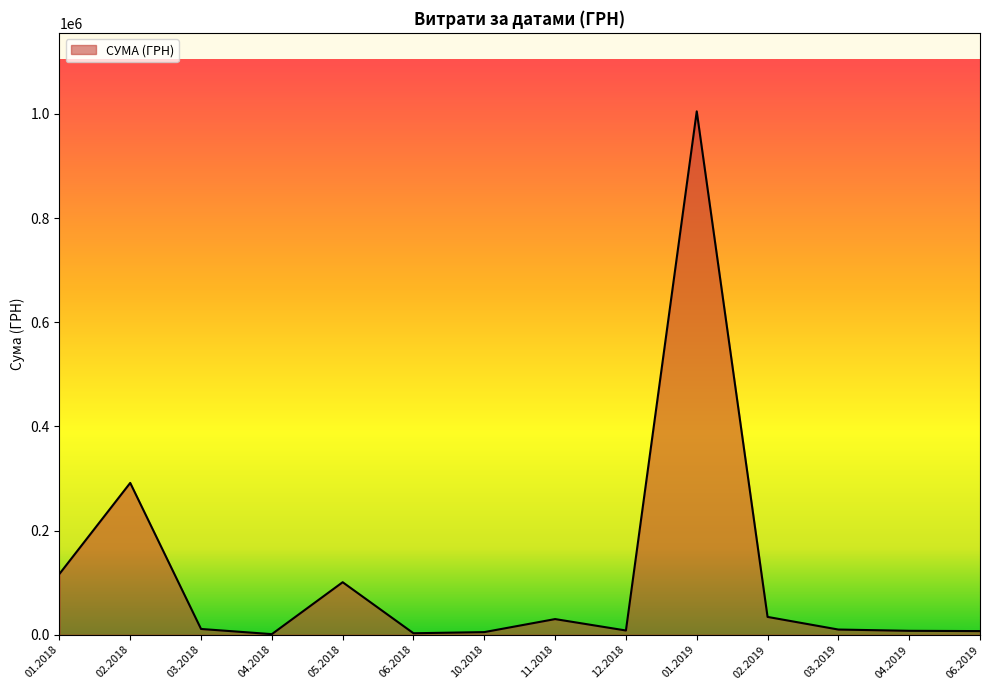

What is the maximum value shown in the chart?

1004842.2